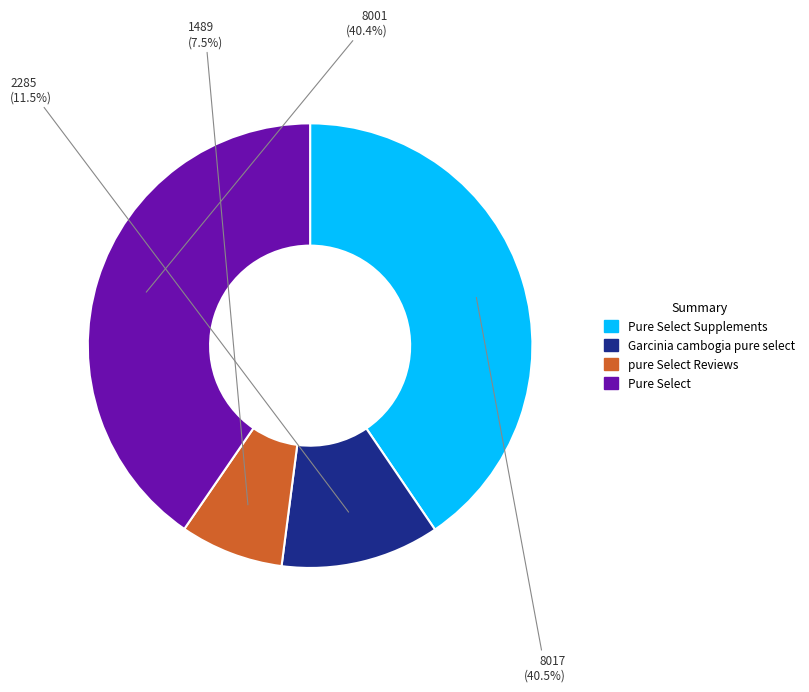

How many slices are in this pie chart?

4